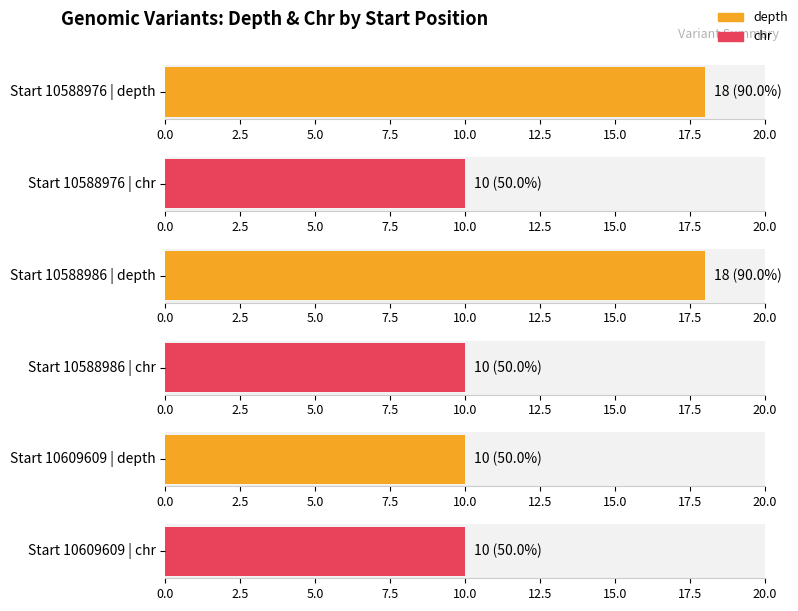

True or false: chr has a value of 18 at 10588976.

False